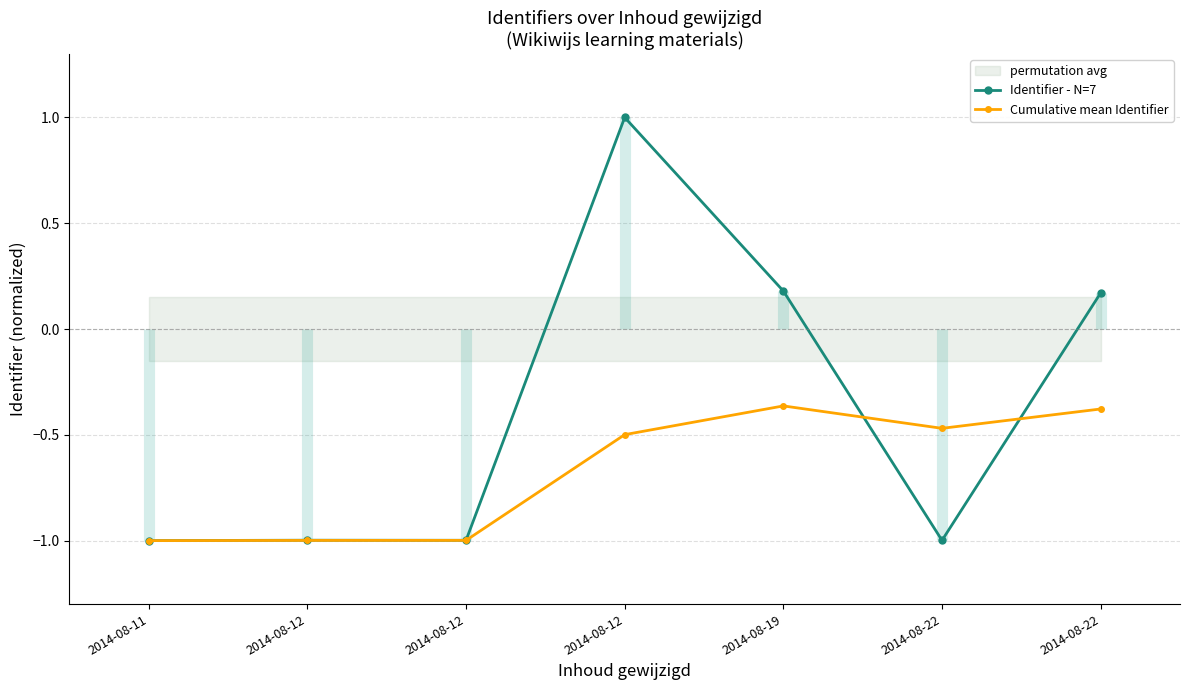

Which series has the largest total across all categories?

Identifier - N=7